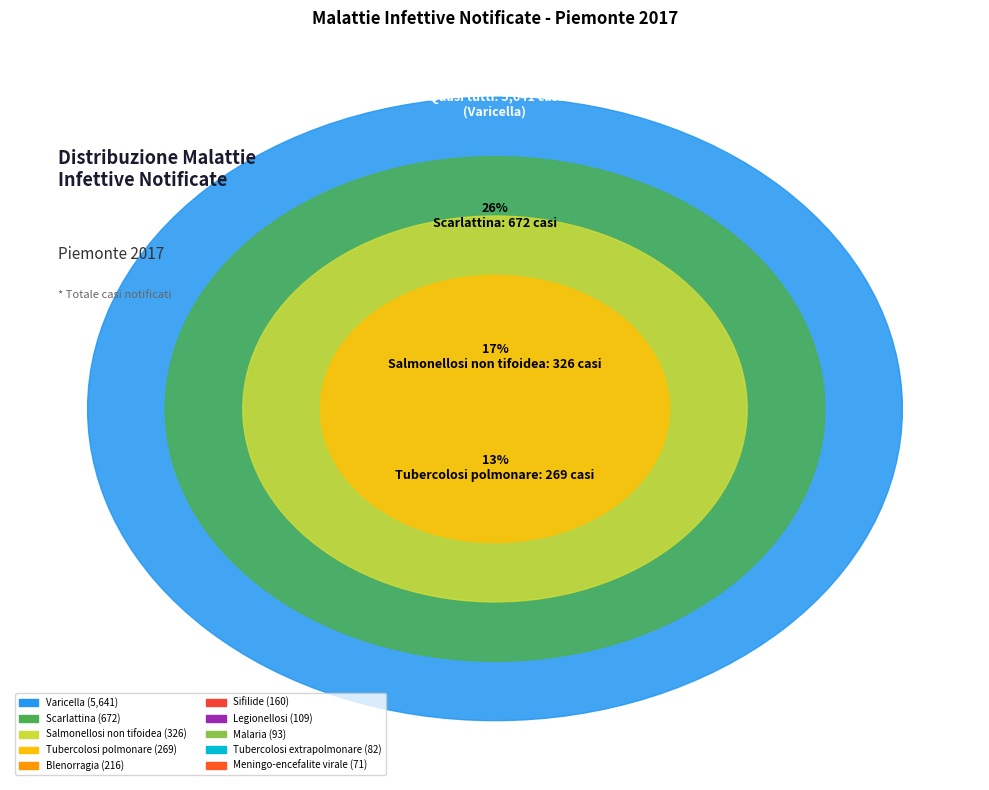

Is it true that Scarlattina is 16% of the pie?

False